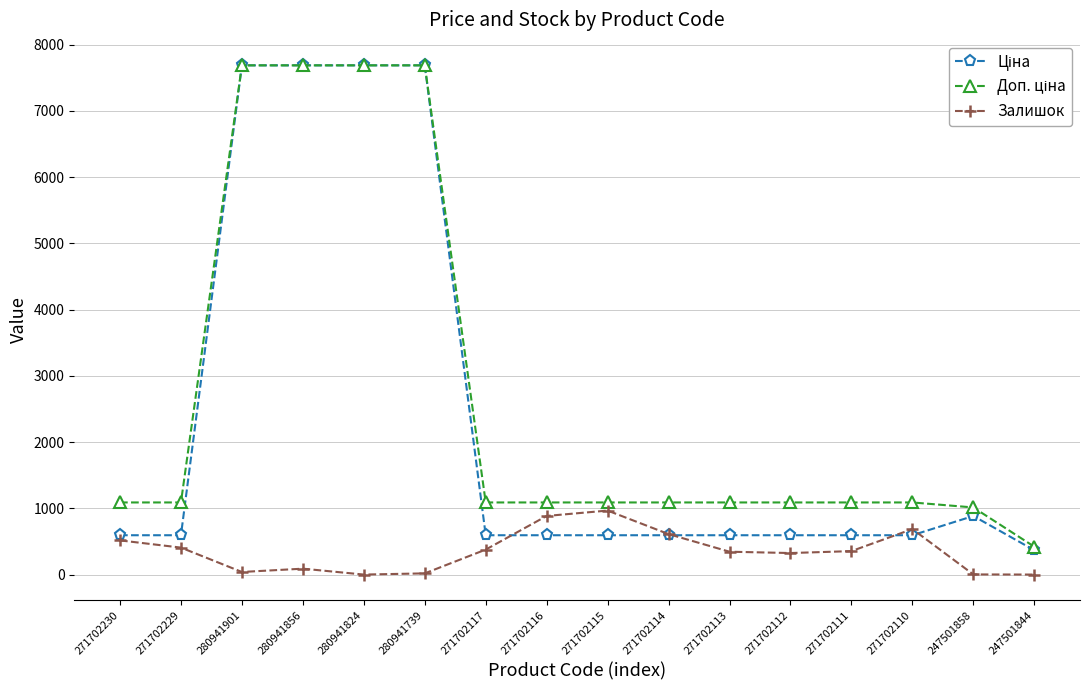

What is the difference between the highest and lowest values at 280941739?

7670.0